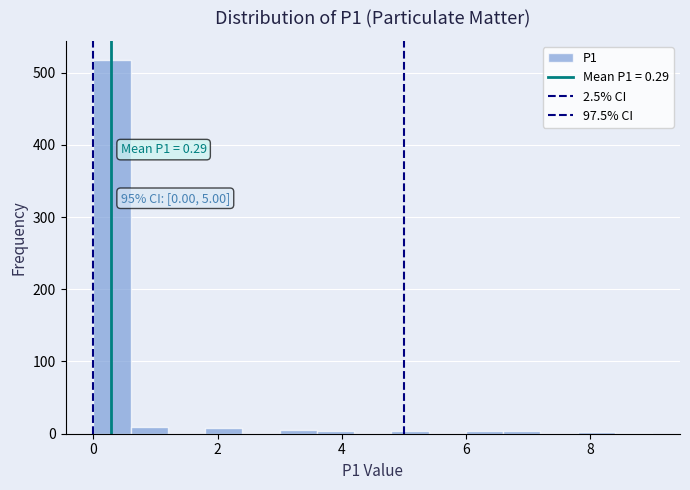

Read against the x-axis, roughly where is the centre of the tallest bar?

0.4